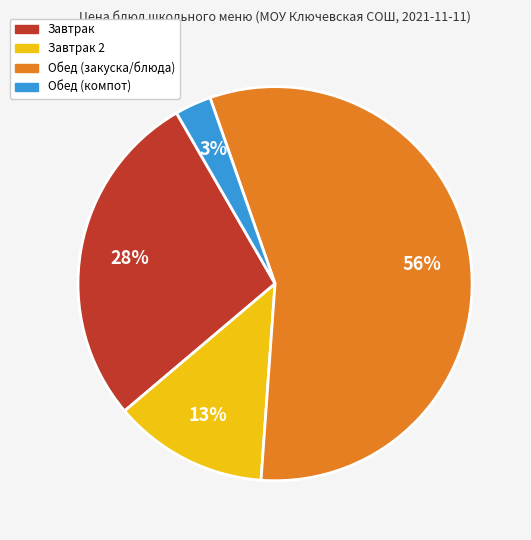

To the nearest percent, what is the average slice percentage?

25%